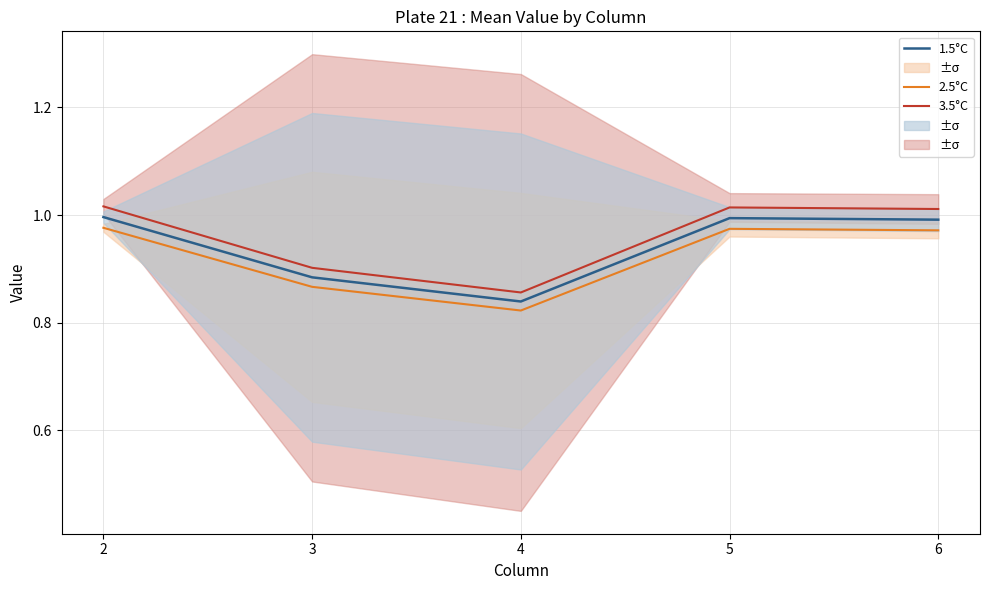

Count the number of categories in the chart.

5